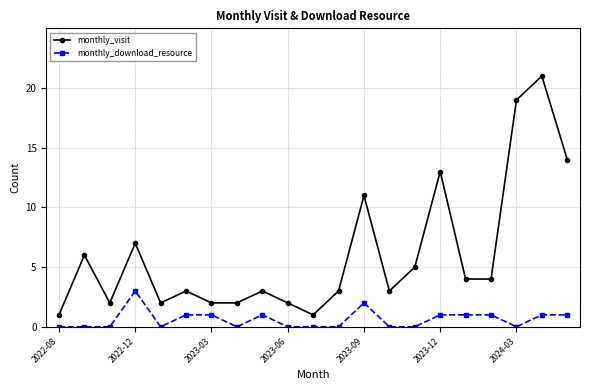

Rank the series by their average value, from lowest to highest.

monthly_download_resource, monthly_visit